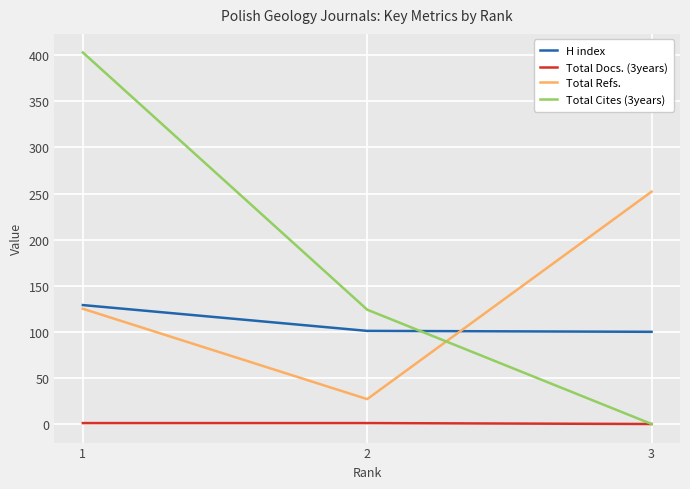

List the series in order of their peak value, lowest first.

Total Docs. (3years), H index, Total Refs., Total Cites (3years)